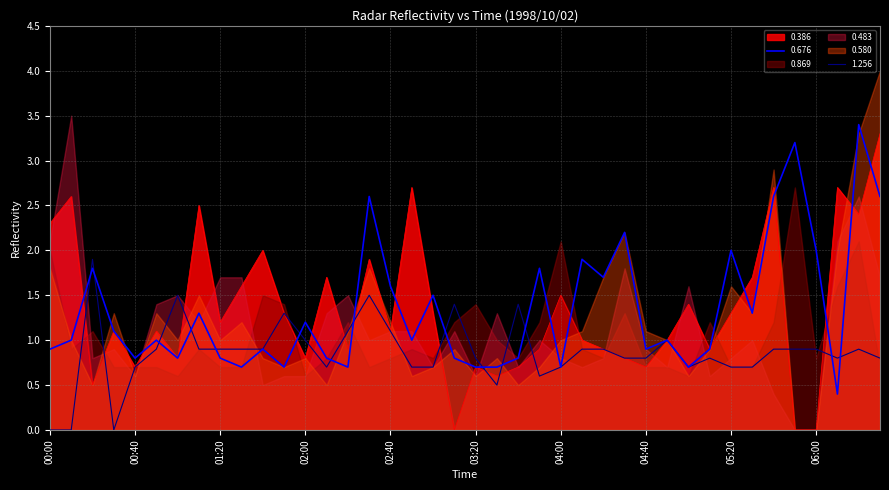

What is the label of the 18th point from the left?

02:50